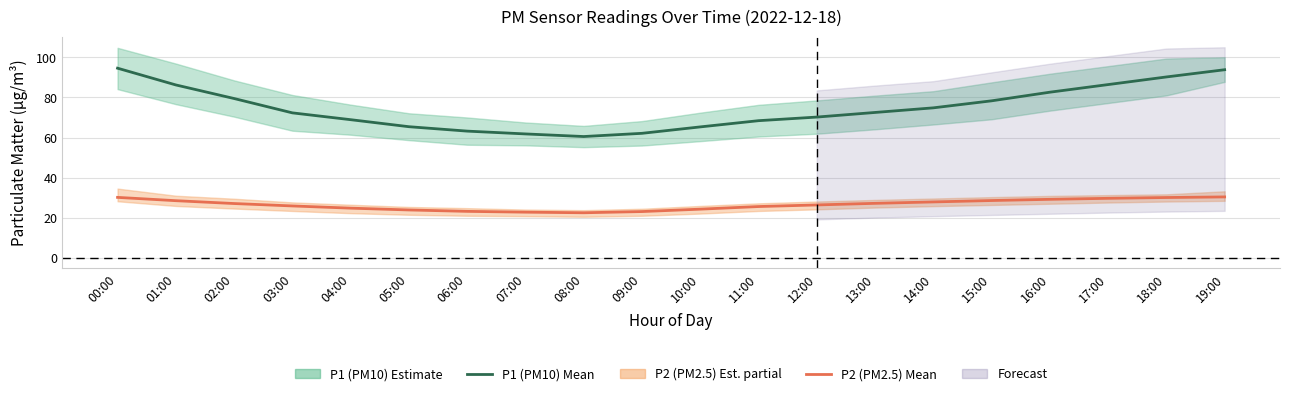

What is the difference between the second highest and second lowest values in the P1 (PM10) mean series?

32.0